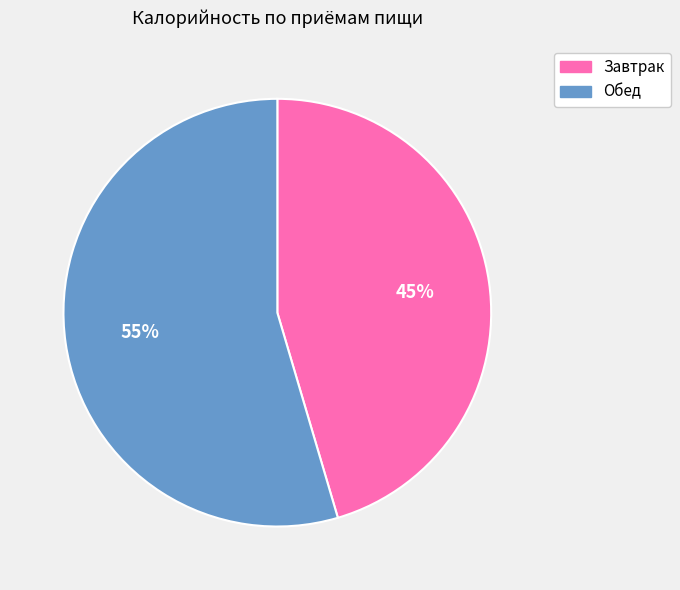

Does any single category account for the majority?

Yes